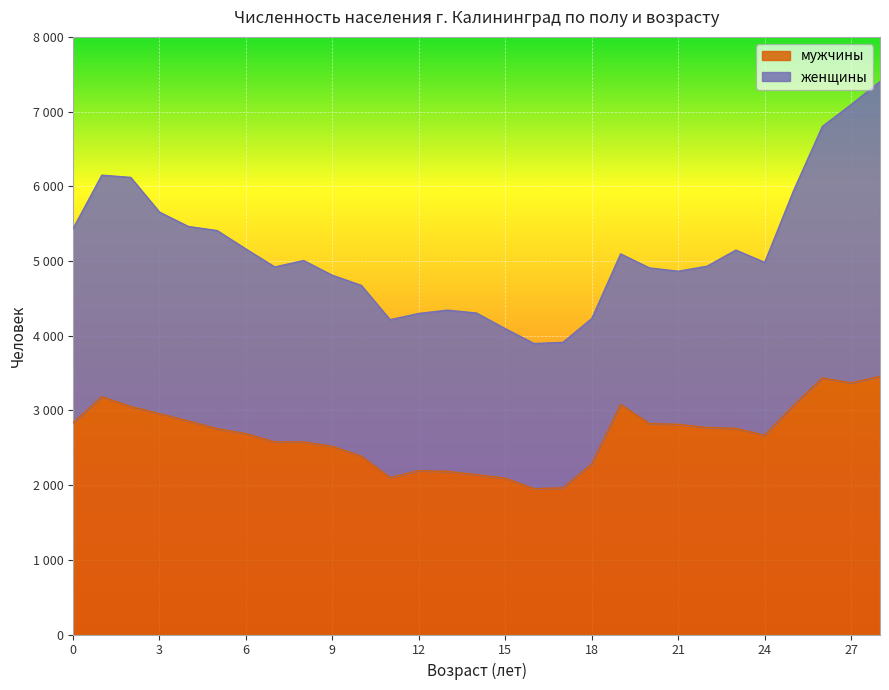

Between 25 and 15, which is larger?

25